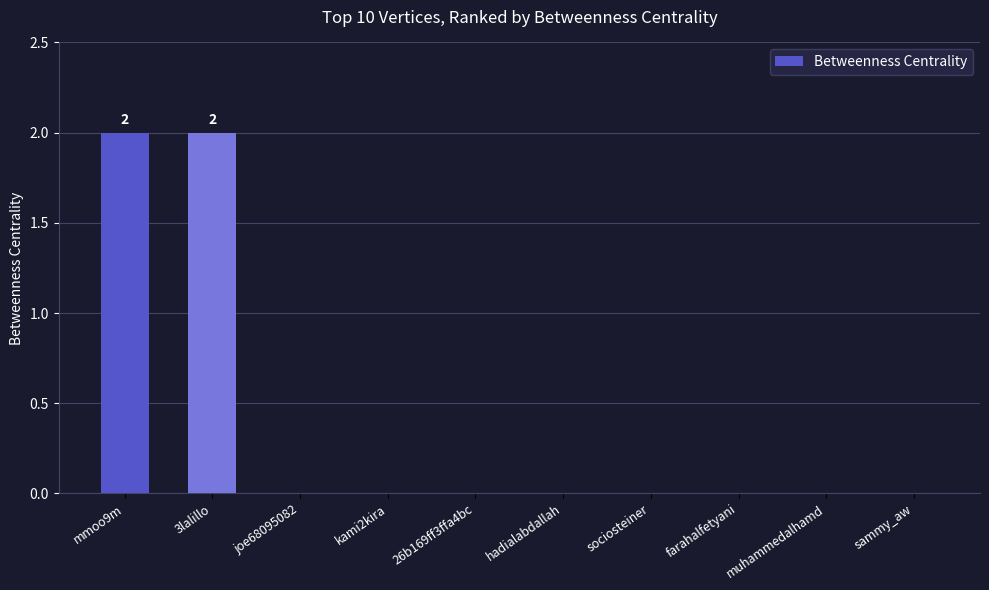

Is it true that the value at farahalfetyani is 1?

False